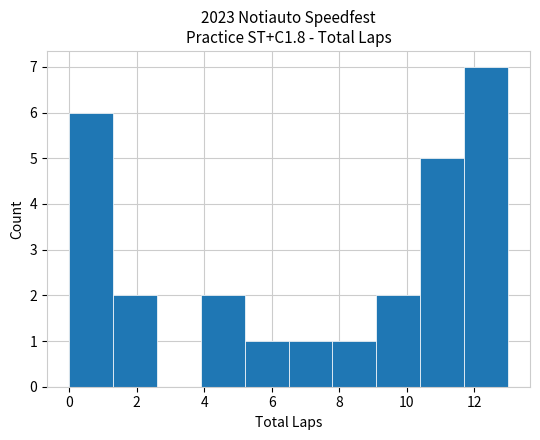

Over which range of the x-axis is the bar tallest?

11.7 to 13.0